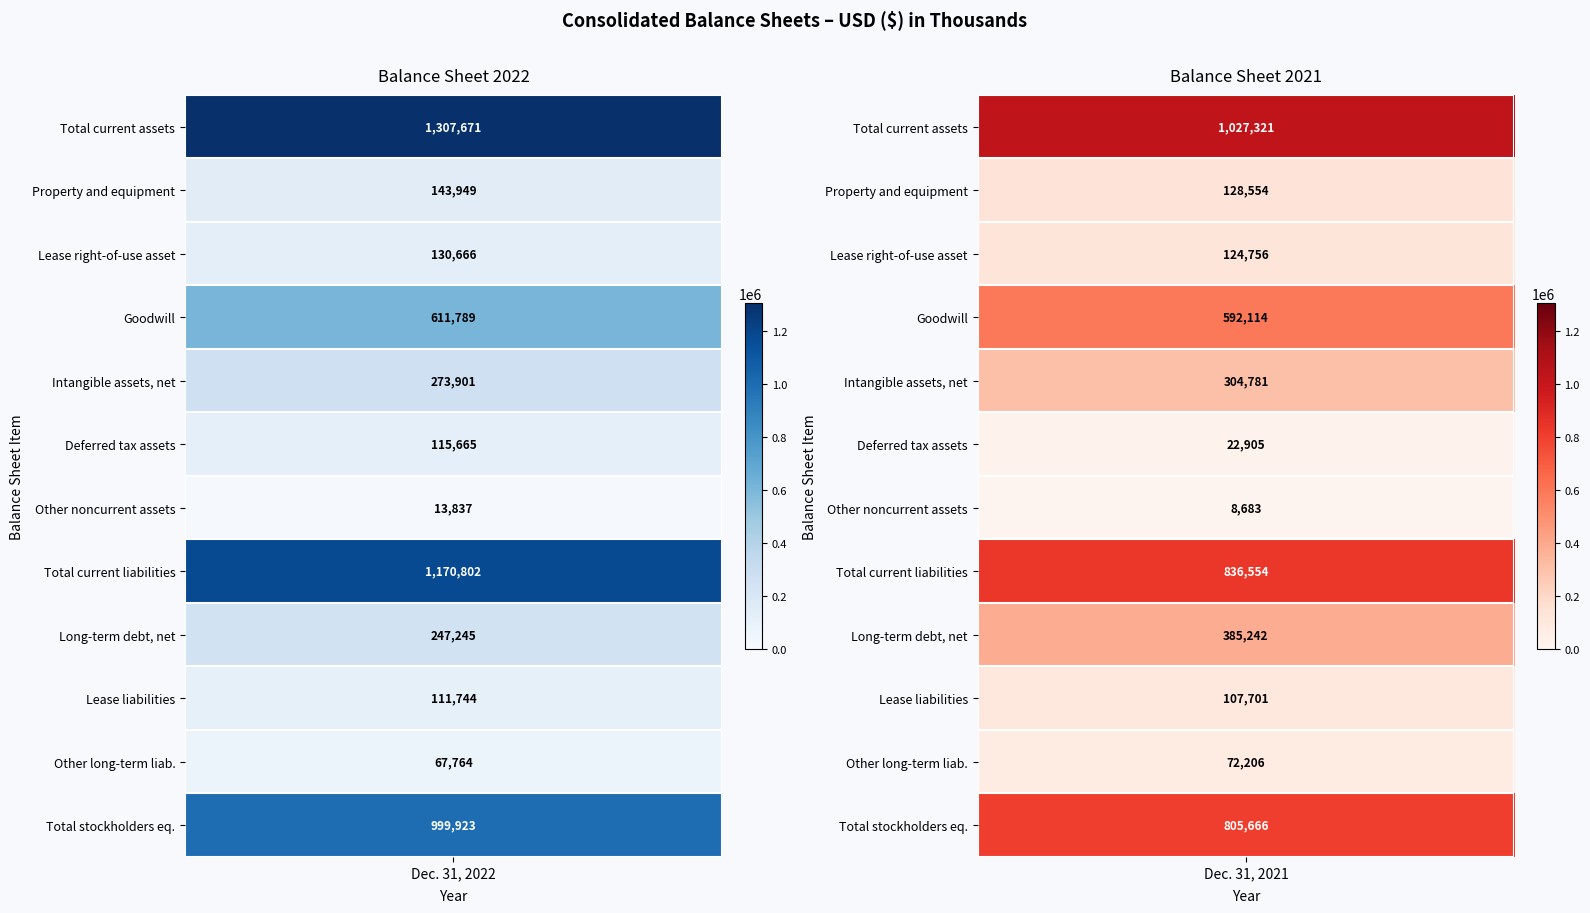

What is the smallest value displayed?

8683